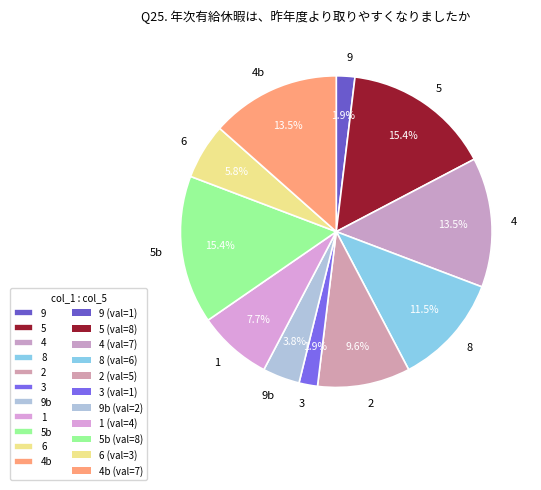

Is there a majority slice in this chart?

No